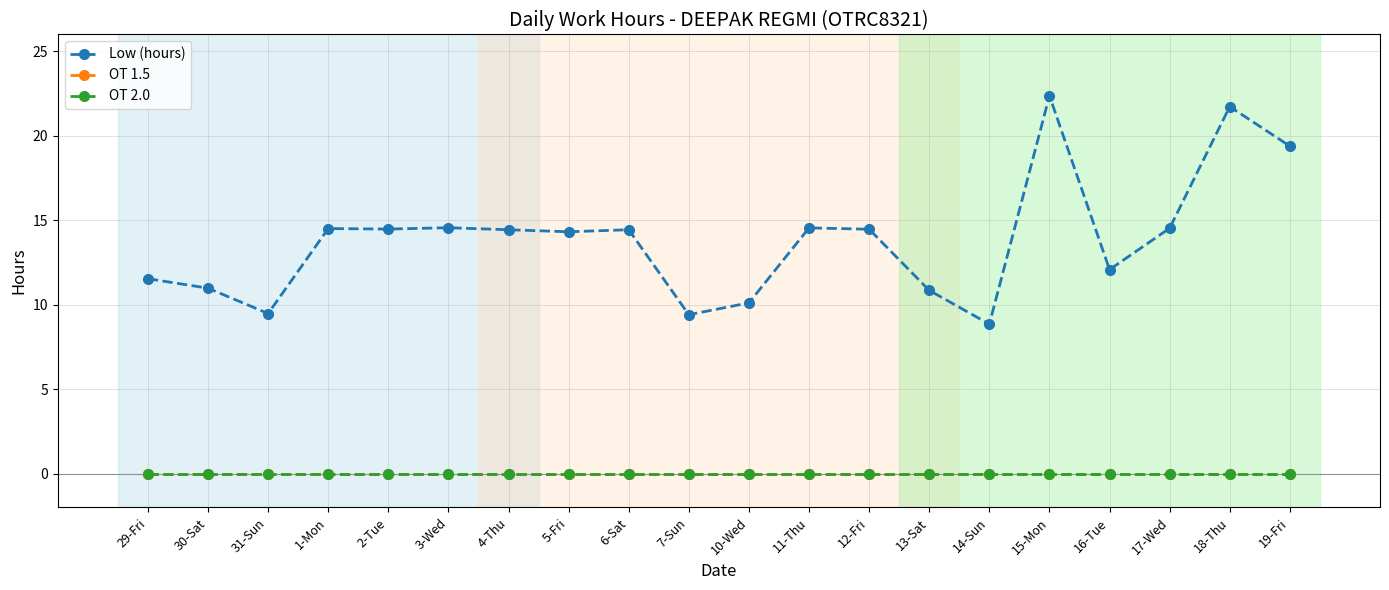

Does the chart have visible grid lines?

Yes